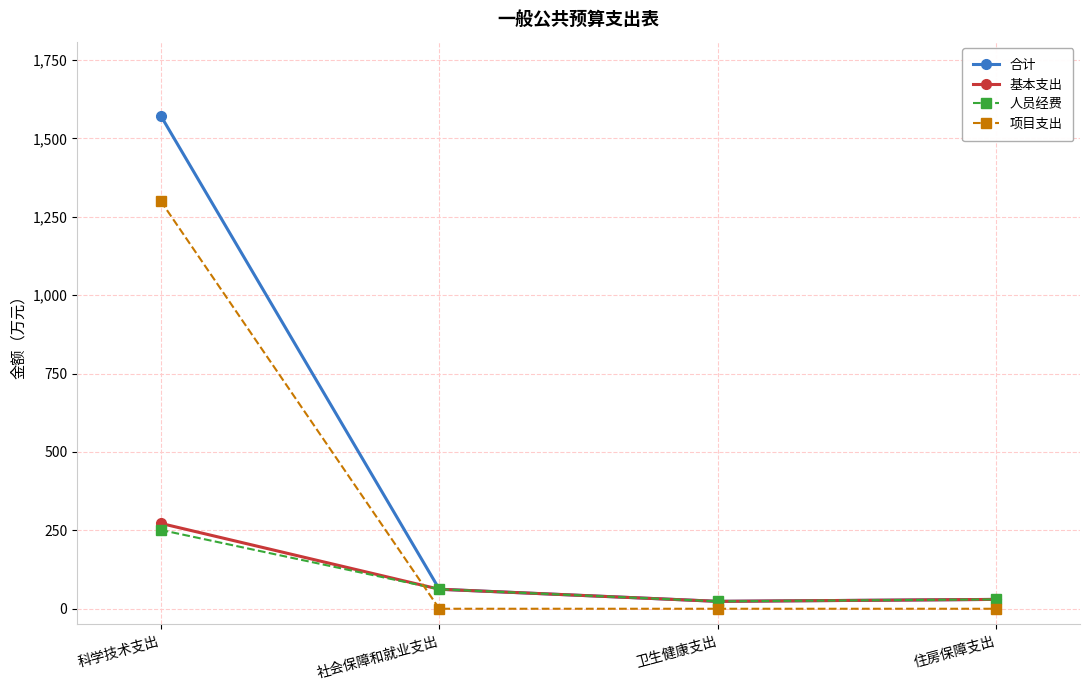

What is the difference between the second highest and second lowest values in the 基本支出 series?

32.4